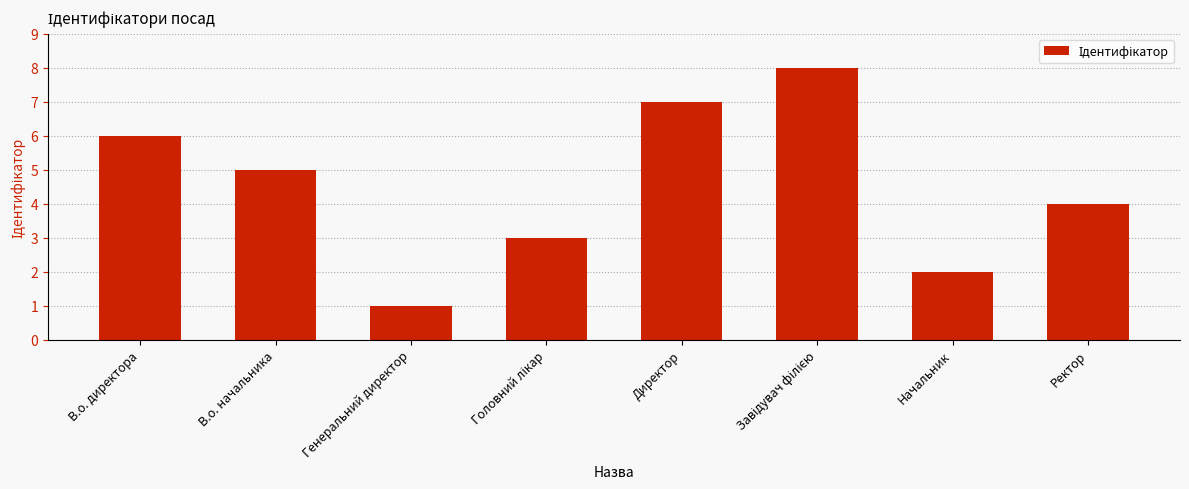

Which category has the lowest value across all series?

Генеральний директор